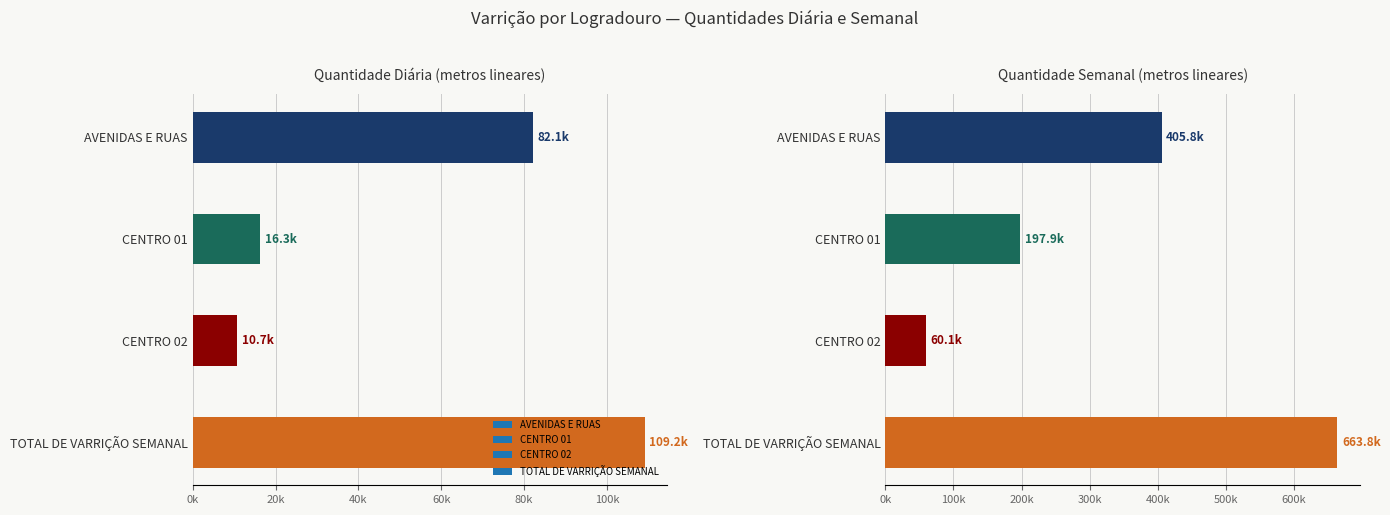

What is the label of the 1st bar from the left?

AVENIDAS E RUAS